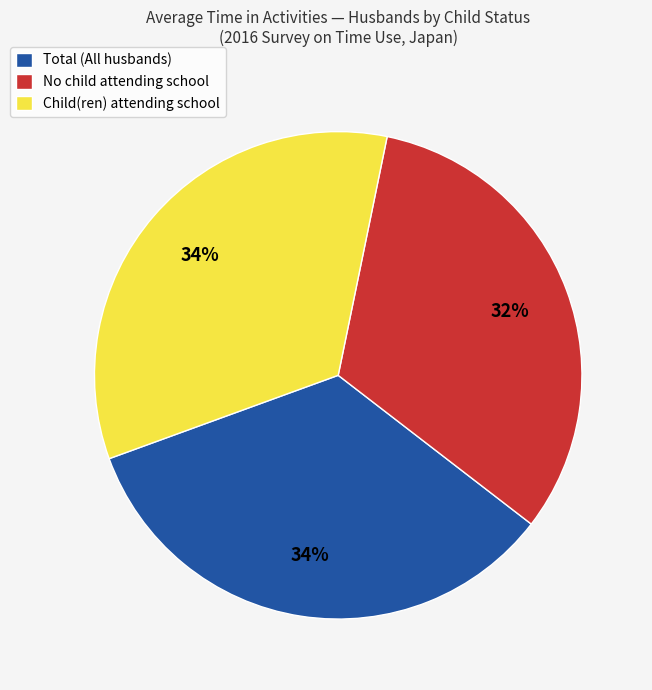

Do Child(ren) attending school and No child attending school together represent more than half of the pie?

Yes